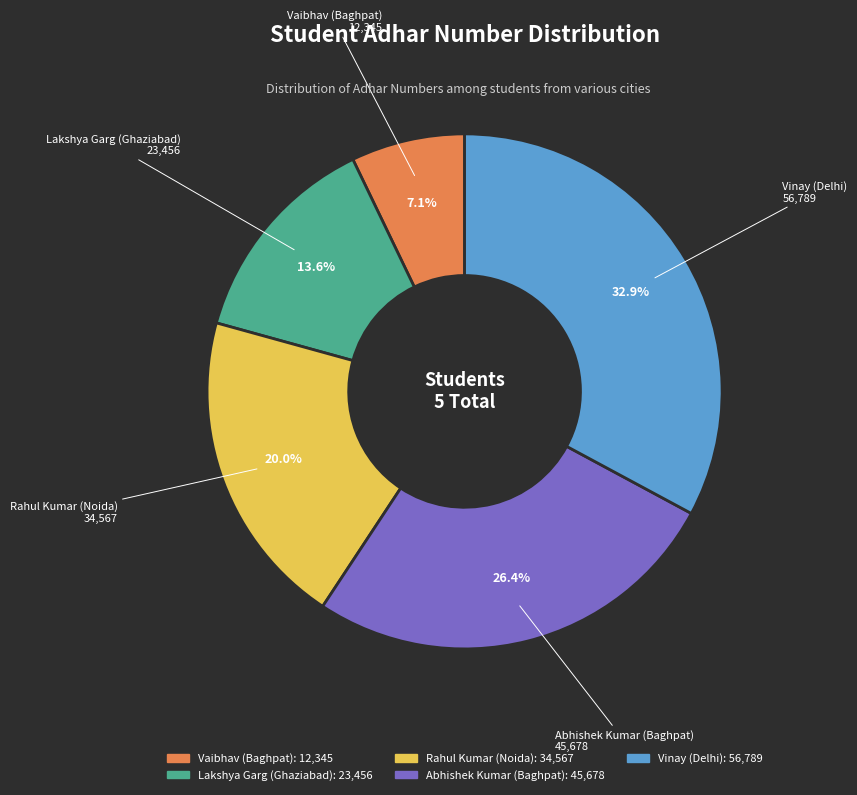

Is it true that Vaibhav (Baghpat) is 7% of the pie?

True